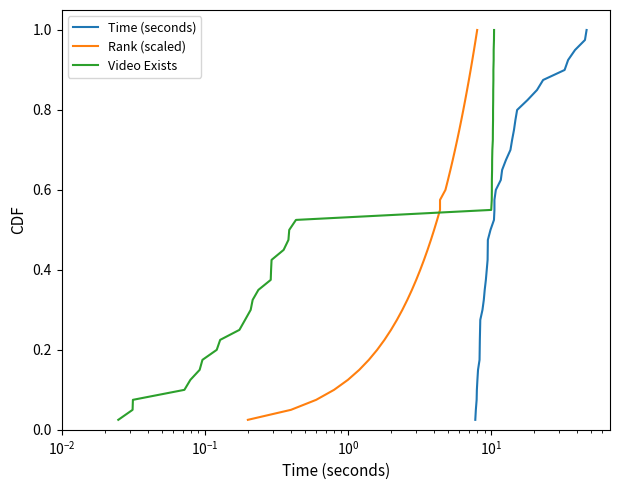

What is the difference between the maximum and minimum values in the Time (seconds) series?

1.0